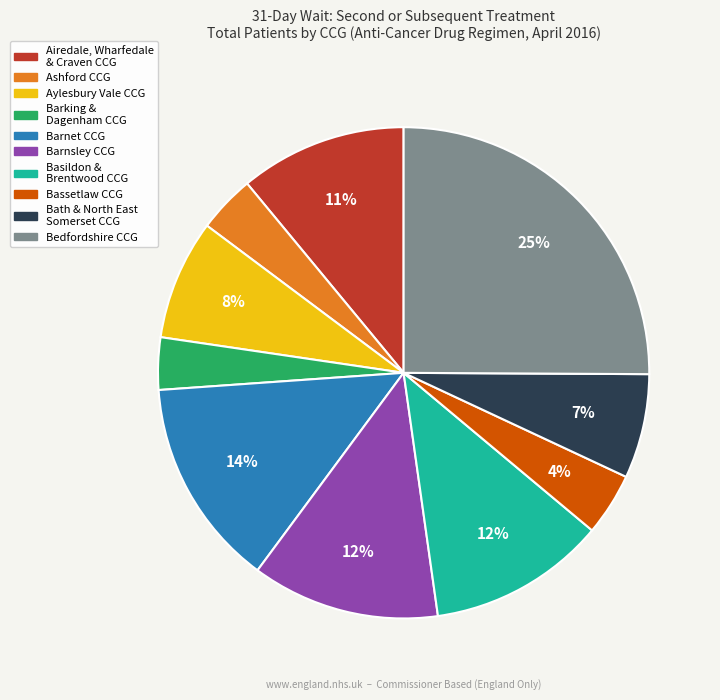

The Bedfordshire CCG slice represents 12% of the pie. True or false?

False